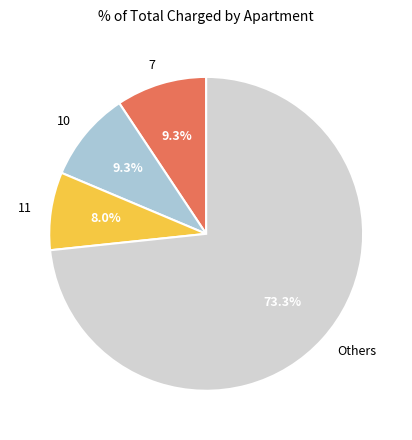

Does 7 represent more than half of the total?

No